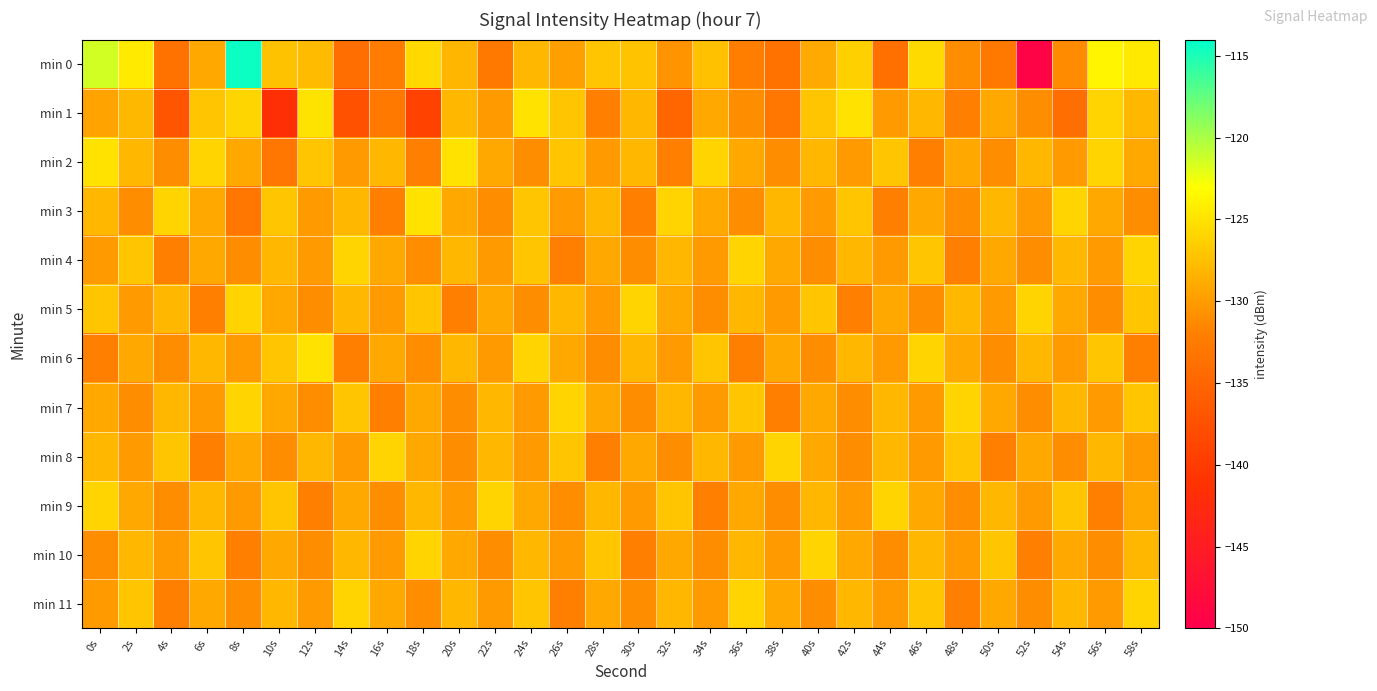

How many series are shown in this chart?

12